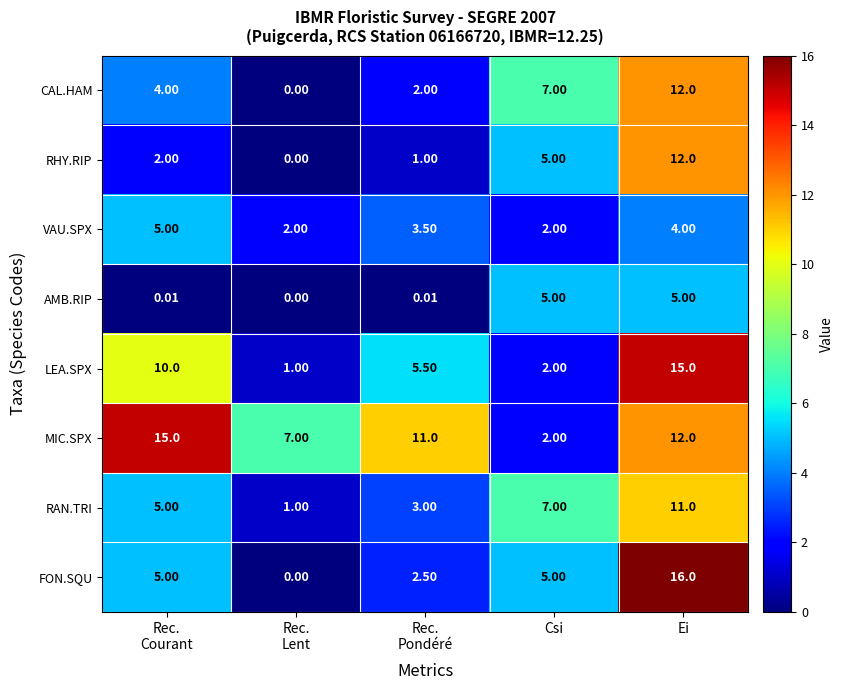

Which series changed the most between Csi and Ei?

LEA.SPX